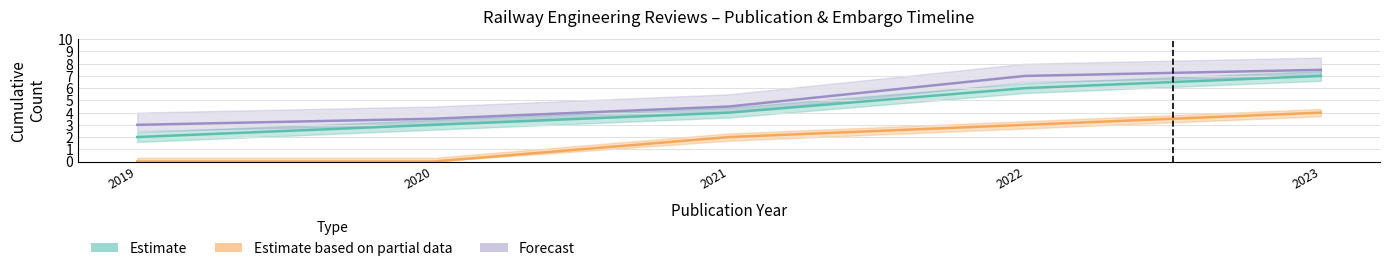

True or false: Estimate based on partial data and Estimate intersect in this chart.

False